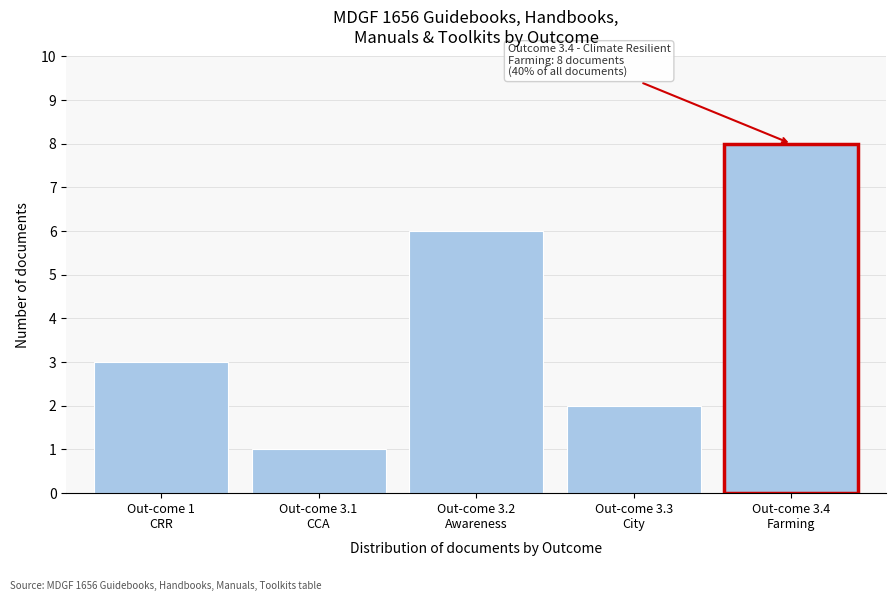

What is the maximum value shown in the chart?

8